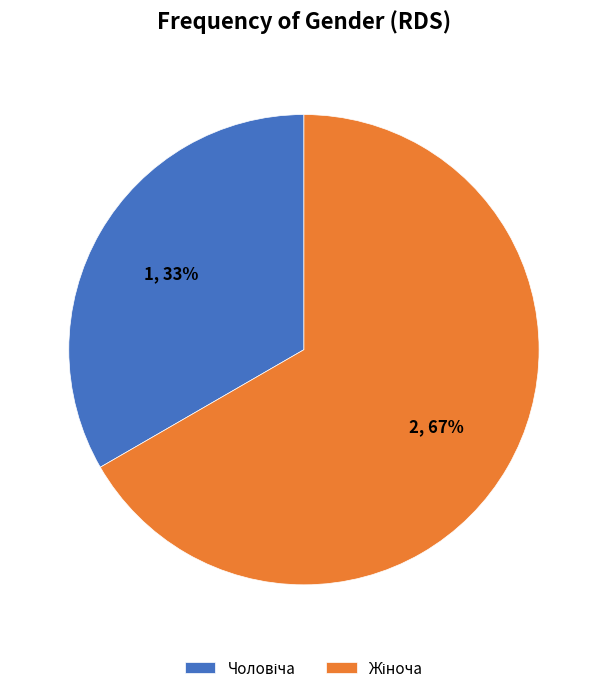

To the nearest percent, what is the average slice percentage?

50%